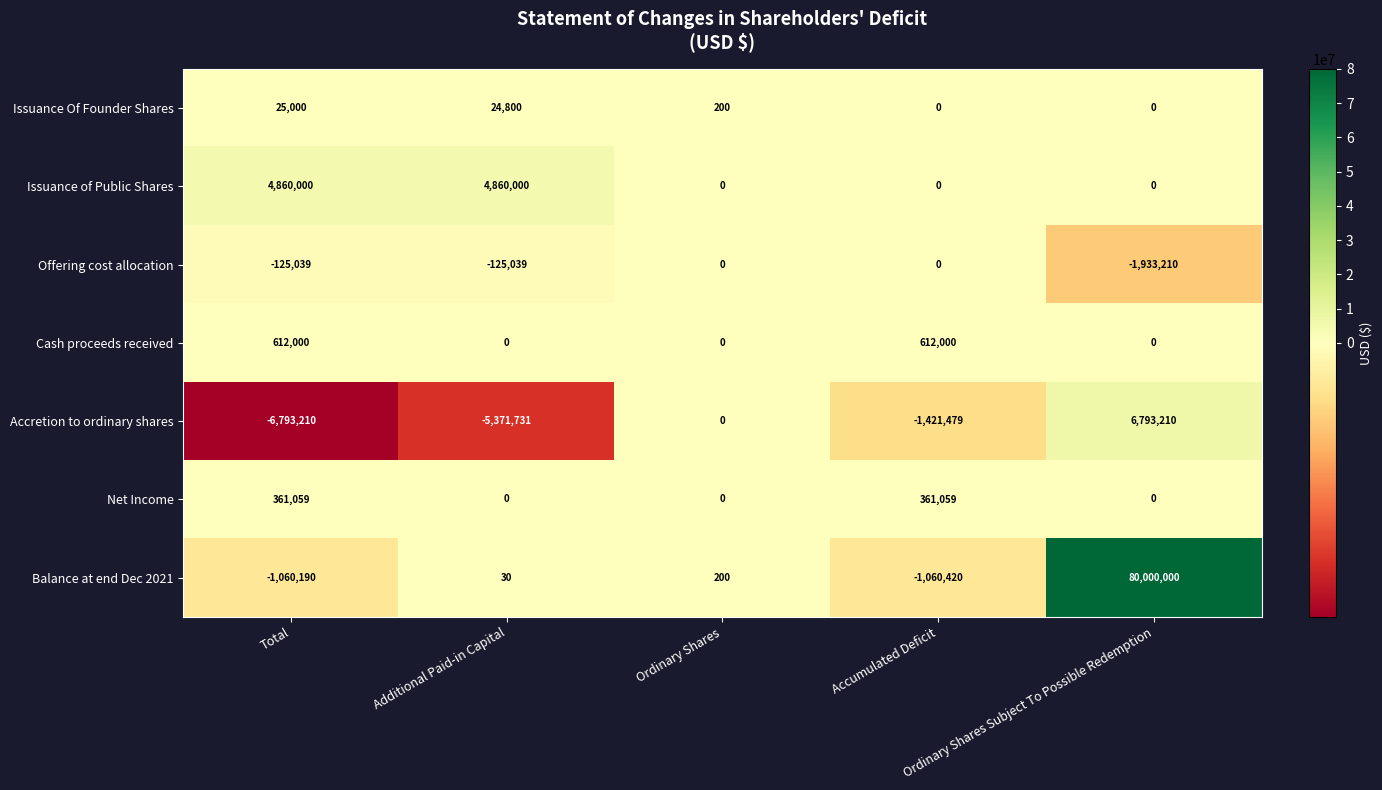

Which series has the largest total across all categories?

Balance at end Dec 2021